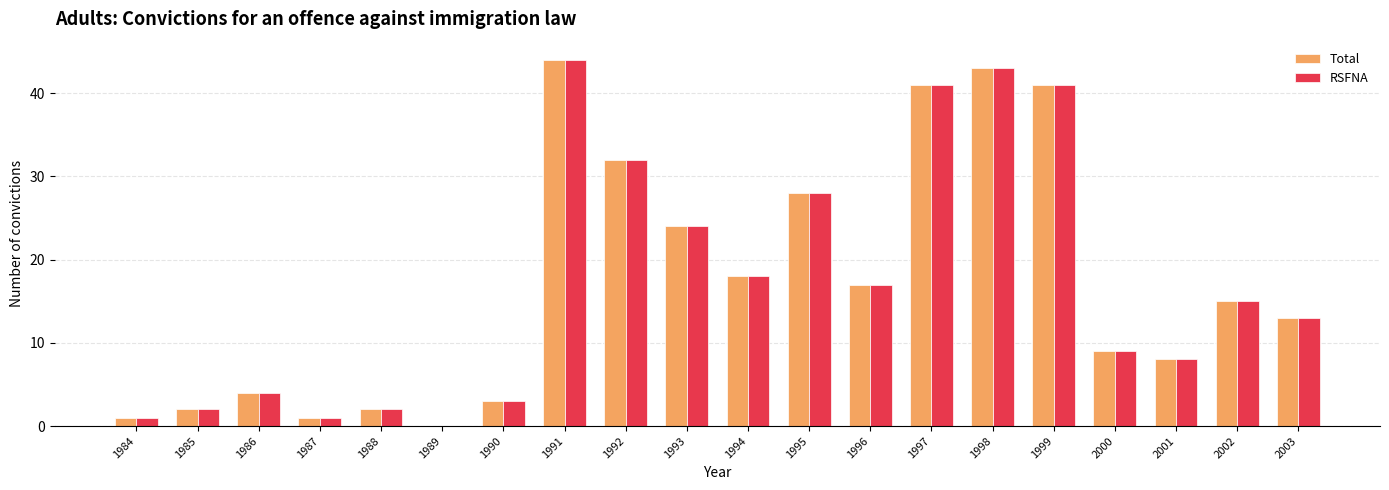

How many positive values does the Total series have?

19